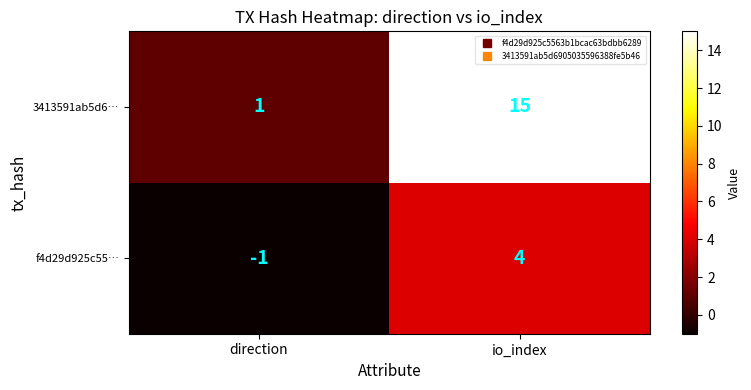

Which category has the highest value in the 3413591ab5d6… series?

io_index